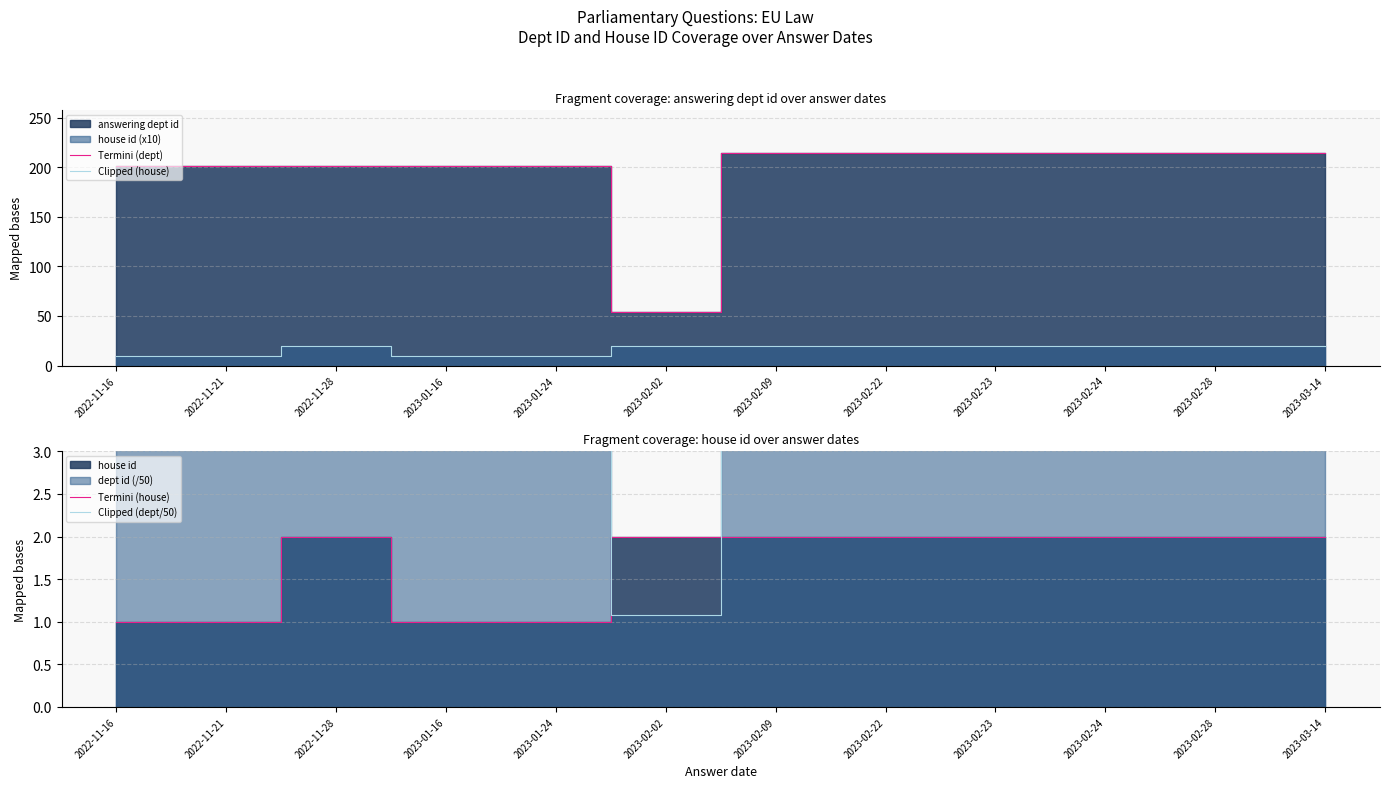

What is the label of the 2nd point from the right?

2023-02-28